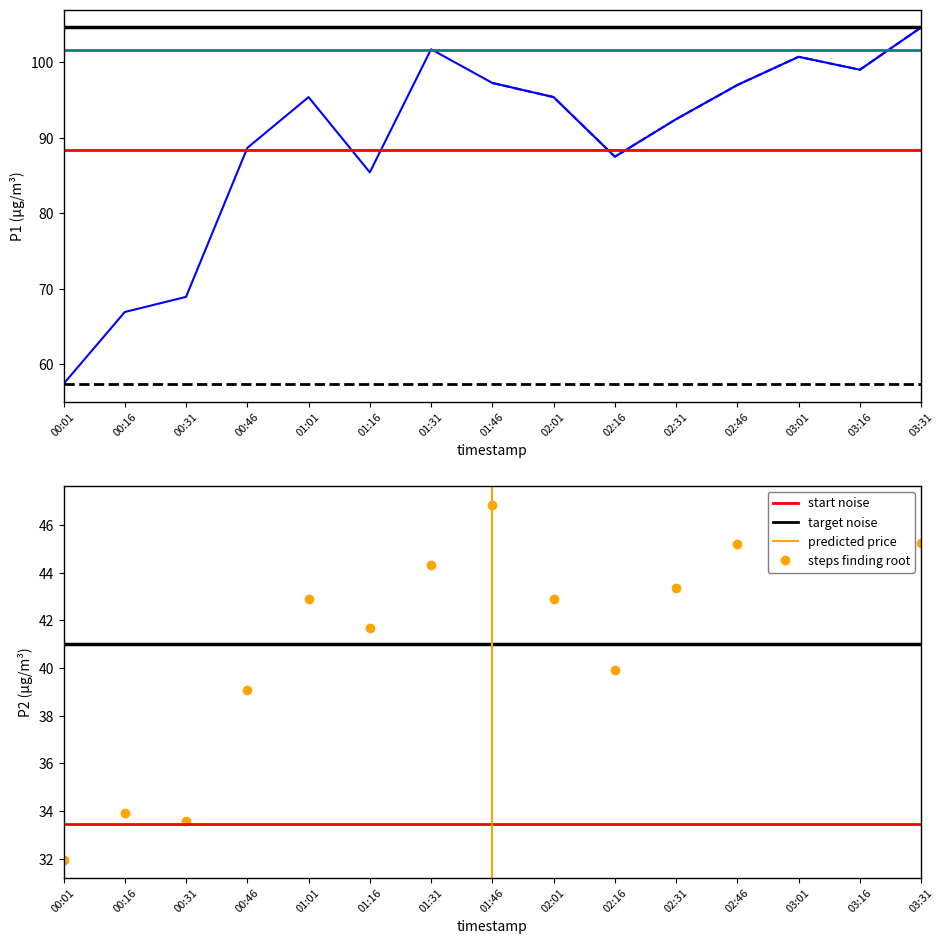

What is the sum of the P1 values at 03:16 and 03:01?

199.7